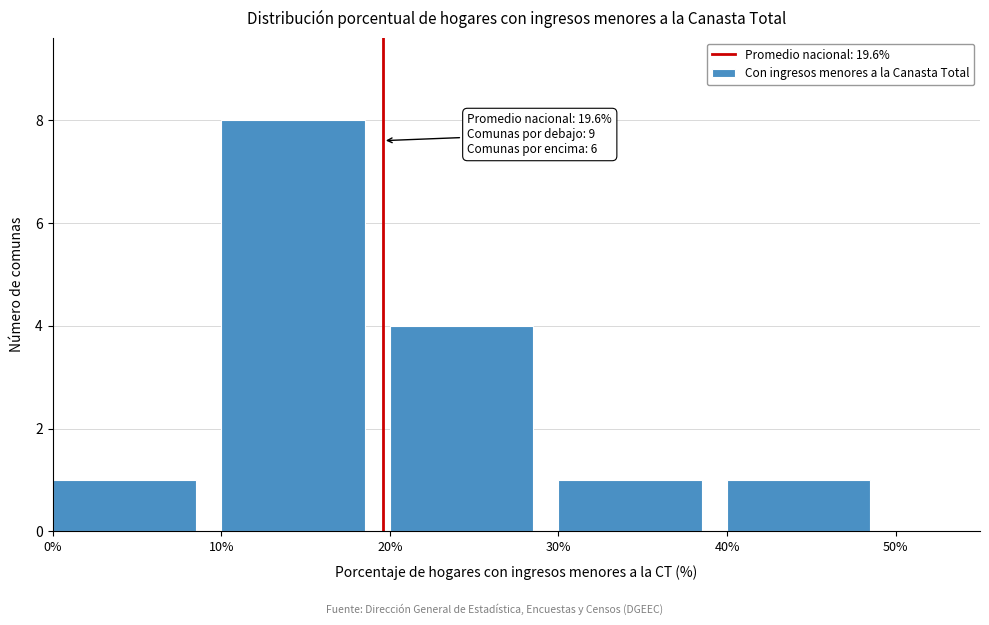

Which range on the x-axis has the tallest bar?

10% to 20%